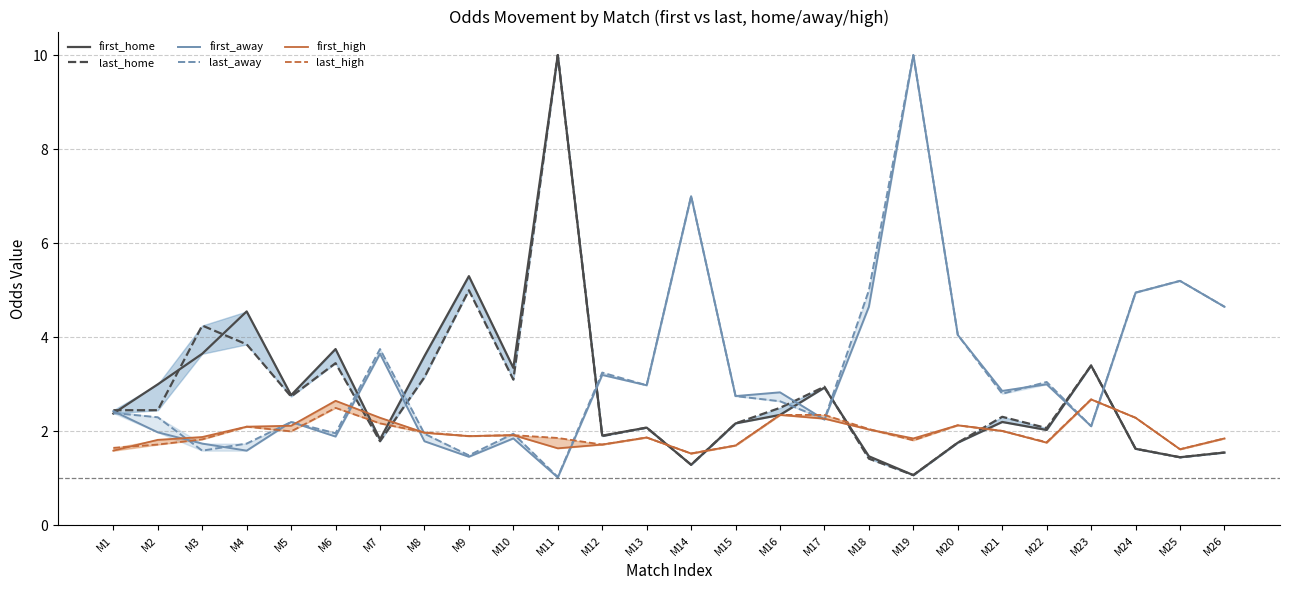

True or false: last_away has a value of 3.7 at M1.

False